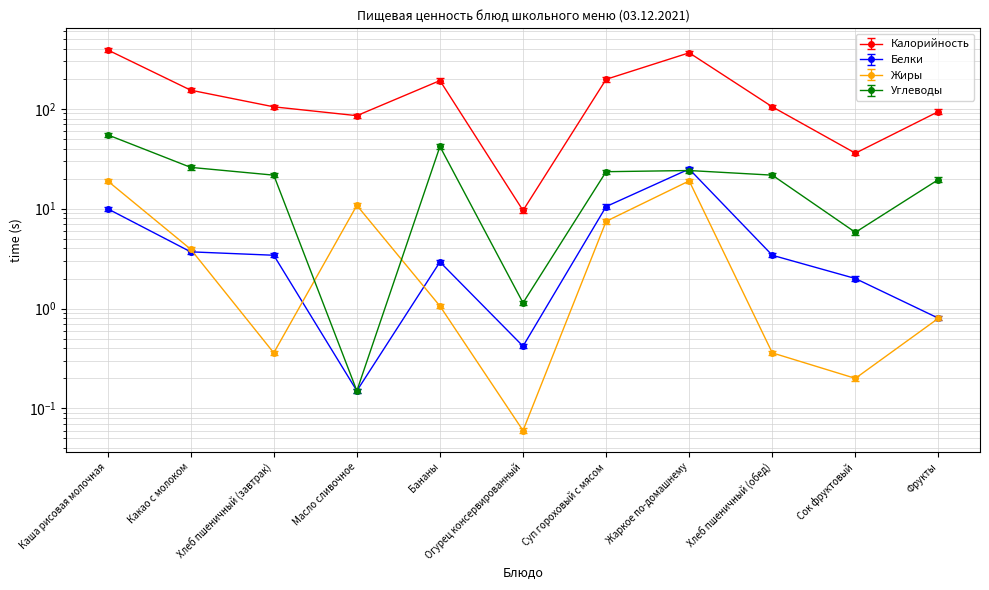

Reading right to left, extract all data points from this chart.

Калорийность: 94.0	36.0	104.8	364.4	197.7	9.6	192.0	85.5	104.8	153.9	390.0
Белки: 0.8	2.0	3.4	25.0	10.5	0.4	2.9	0.1	3.4	3.7	10.0
Жиры: 0.8	0.2	0.4	19.0	7.5	0.1	1.1	10.8	0.4	3.9	19.0
Углеводы: 18.6	5.5	20.6	22.9	22.3	1.1	39.9	0.1	20.6	24.7	52.2